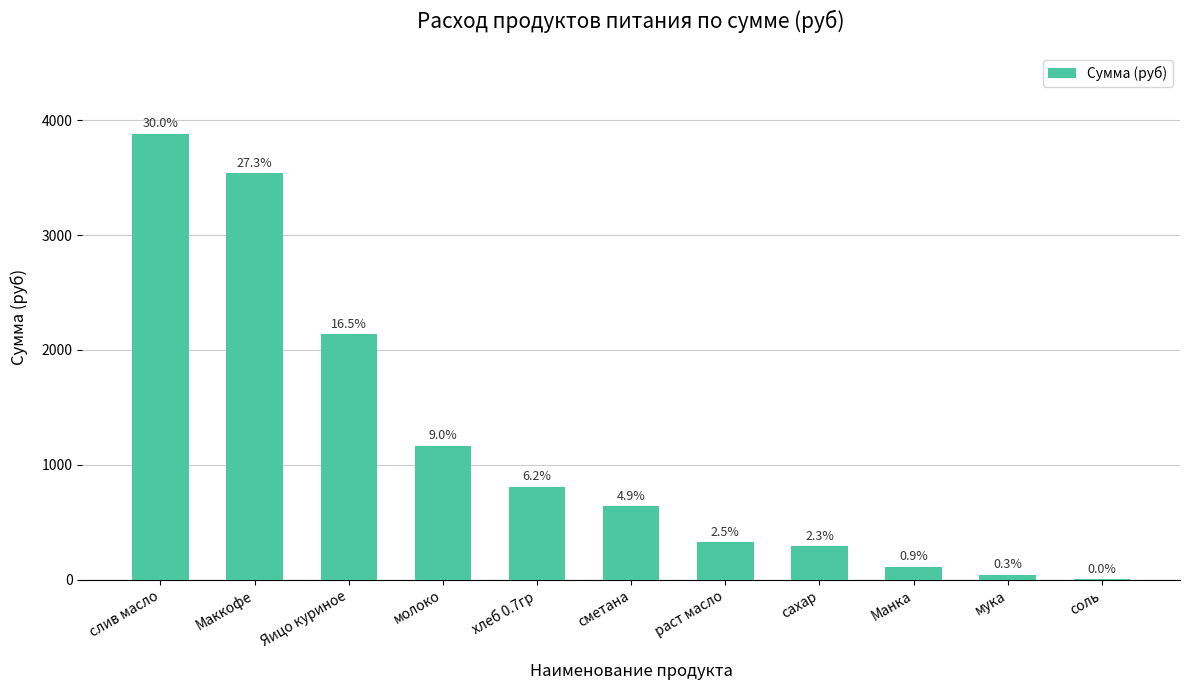

Are the bars horizontal?

No